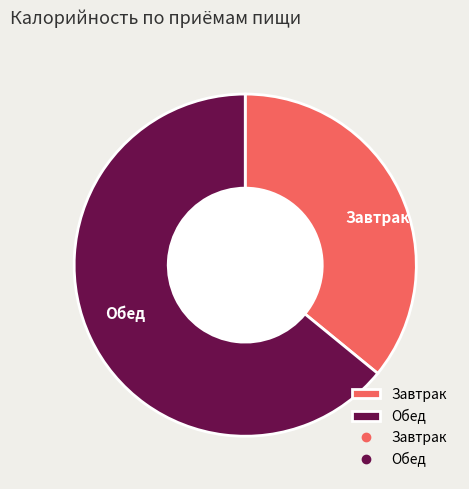

Count the number of slices in the pie.

2